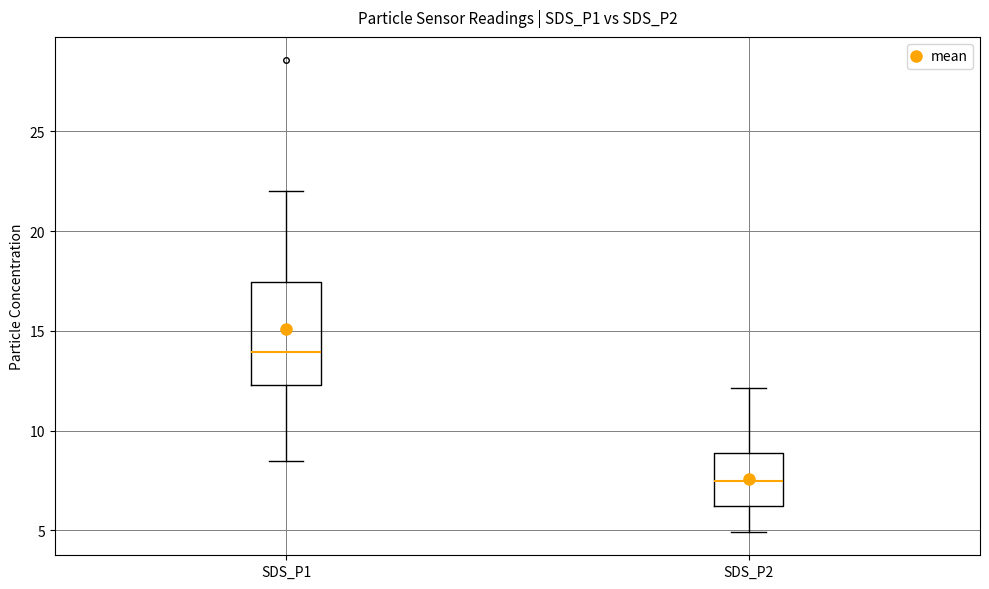

Which box is the tallest, from its lower edge to its upper edge?

SDS_P1